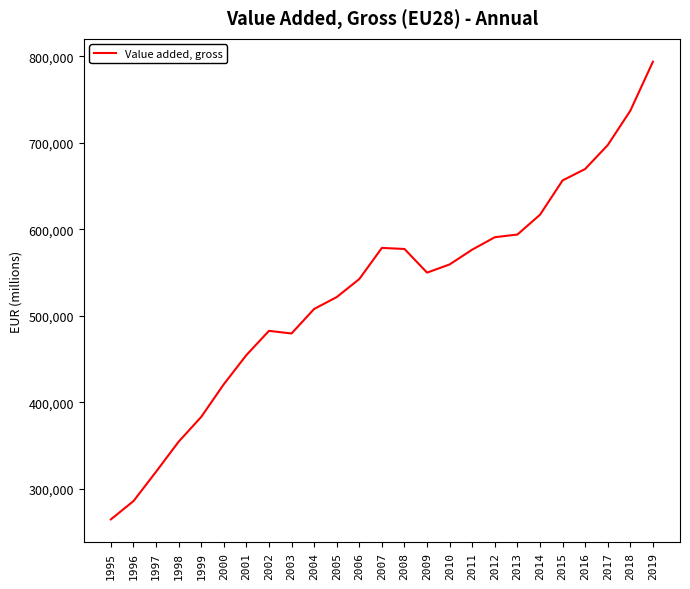

What is the difference between the values at 2010 and 2018?

177547.4